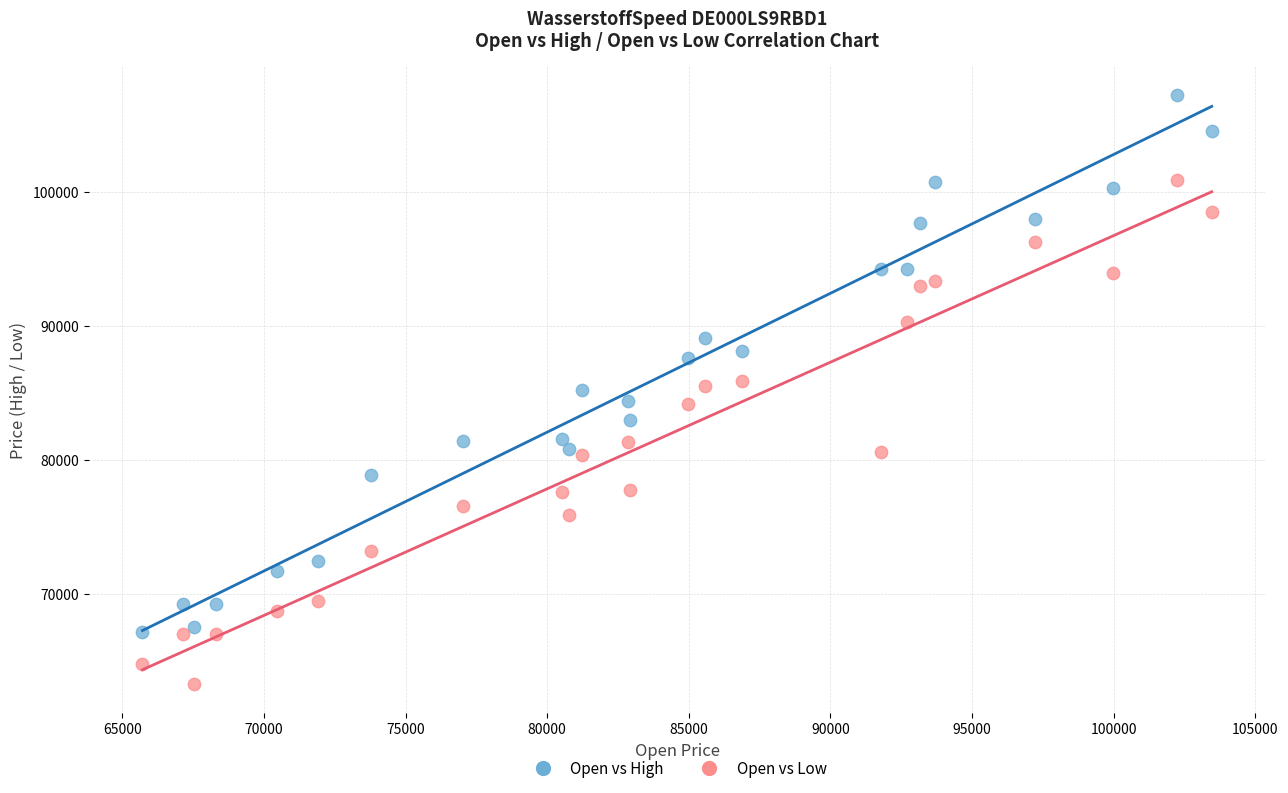

Across all data points, what is the range of X values (max minus min)?

37750